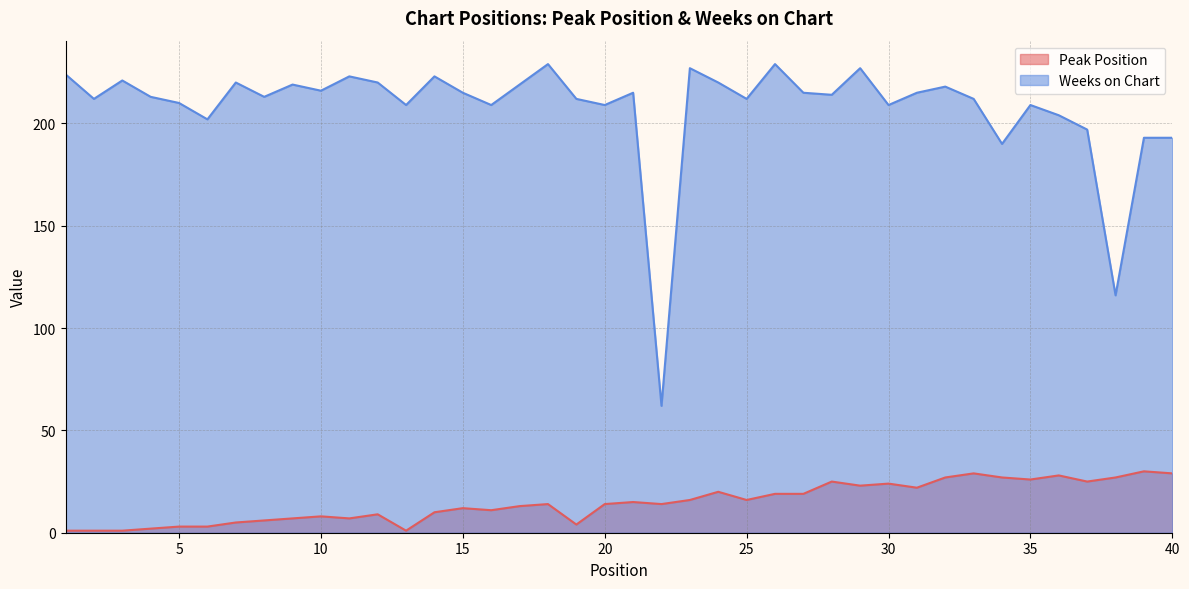

Reading right to left, what are all the values shown in this chart?

Peak Position: 29	30	27	25	28	26	27	29	27	22	24	23	25	19	19	16	20	16	14	15	14	4	14	13	11	12	10	1	9	7	8	7	6	5	3	3	2	1	1	1
Weeks on Chart: 193	193	116	197	204	209	190	212	218	215	209	227	214	215	229	212	220	227	62	215	209	212	229	219	209	215	223	209	220	223	216	219	213	220	202	210	213	221	212	224